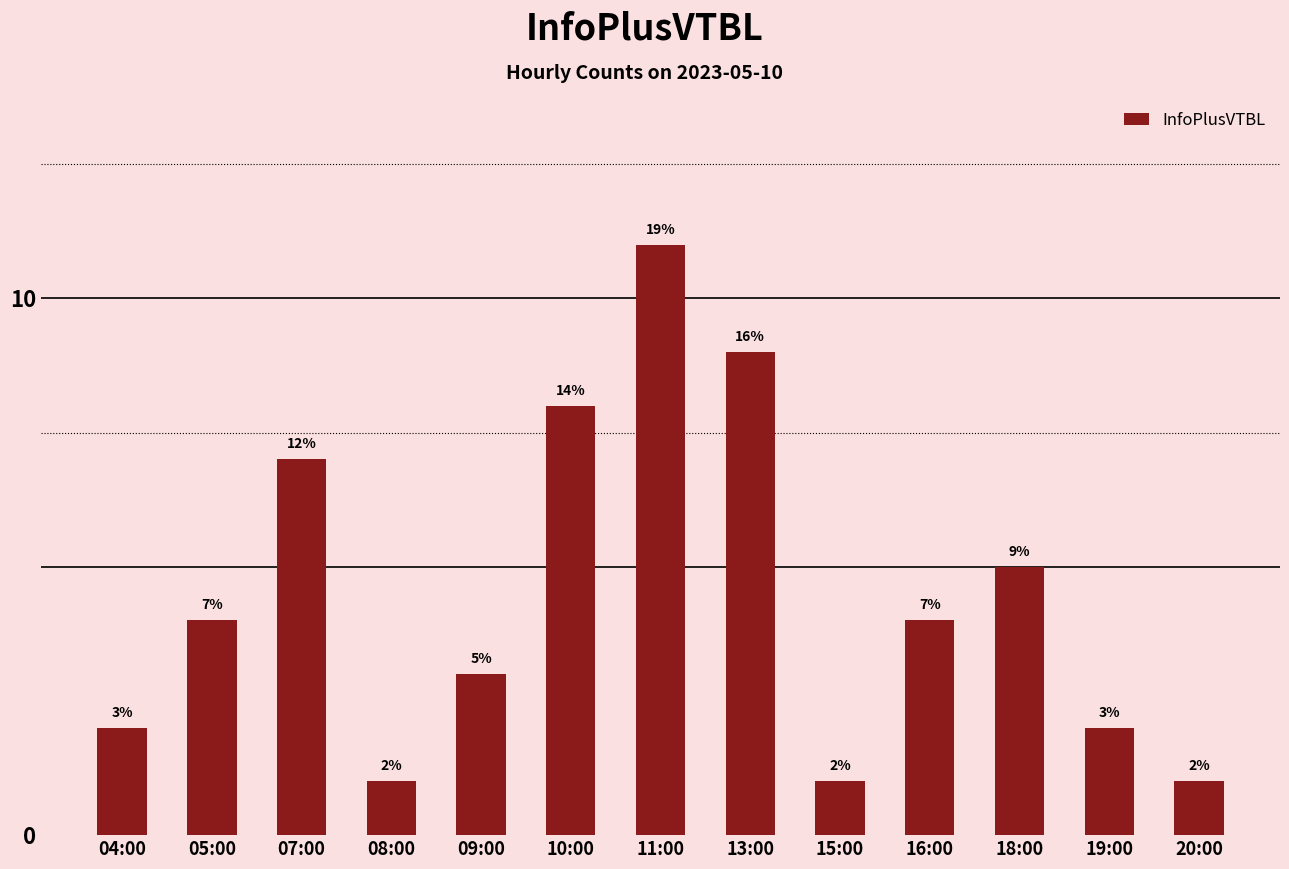

Count the values in the range 2 to 7.

7